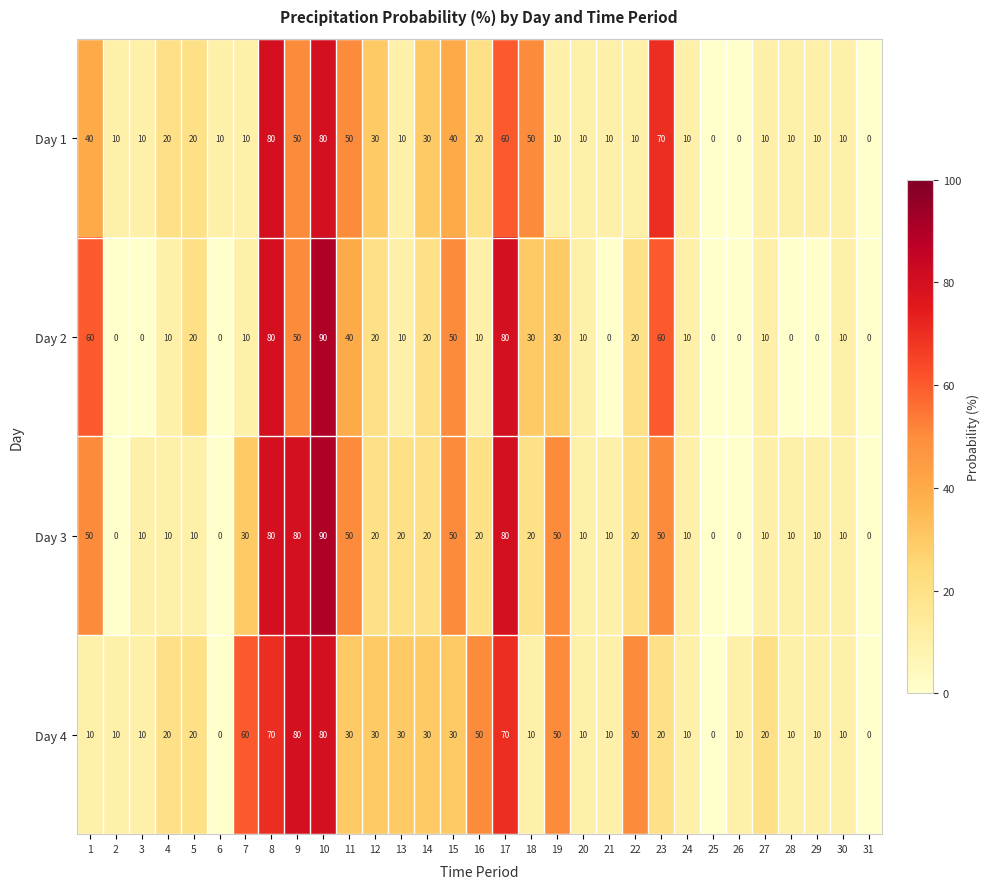

Count the Day 2 values in the range 0 to 40.

24